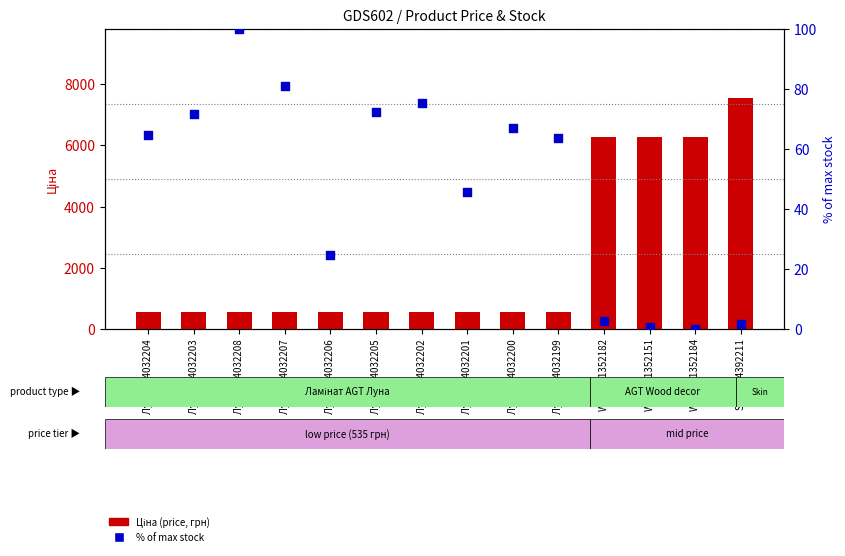

Which series has the widest spread of Y values?

Ціна (price)